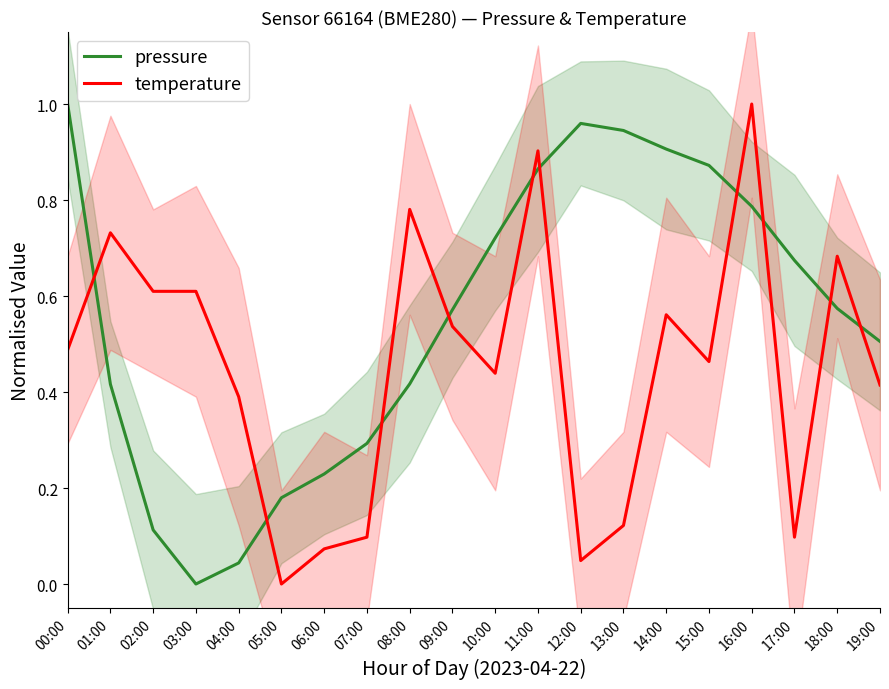

Reading right to left, extract all data points from this chart.

pressure: 19:00=0.5	18:00=0.6	17:00=0.7	16:00=0.8	15:00=0.9	14:00=0.9	13:00=0.9	12:00=1.0	11:00=0.9	10:00=0.7	09:00=0.6	08:00=0.4	07:00=0.3	06:00=0.2	05:00=0.2	04:00=0.0	03:00=0.0	02:00=0.1	01:00=0.4	00:00=1.0
temperature: 19:00=0.4	18:00=0.7	17:00=0.1	16:00=1.0	15:00=0.5	14:00=0.6	13:00=0.1	12:00=0.0	11:00=0.9	10:00=0.4	09:00=0.5	08:00=0.8	07:00=0.1	06:00=0.1	05:00=0.0	04:00=0.4	03:00=0.6	02:00=0.6	01:00=0.7	00:00=0.5